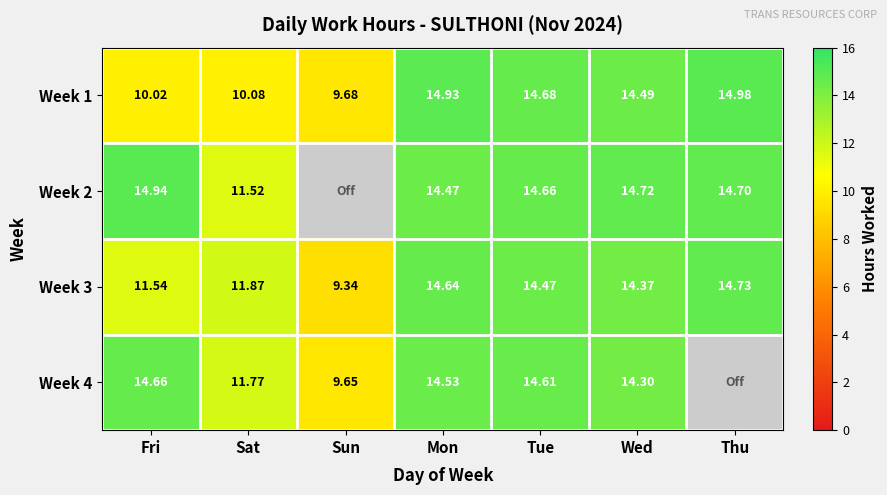

Which category has the lowest value across all series?

Sun